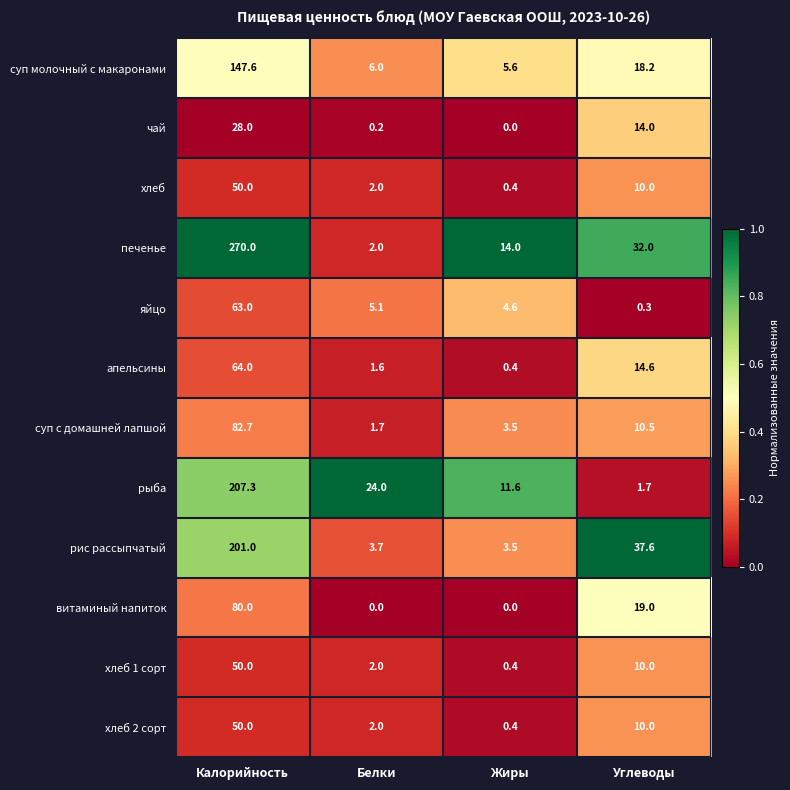

What is the difference between the highest and lowest values at Углеводы?

37.3